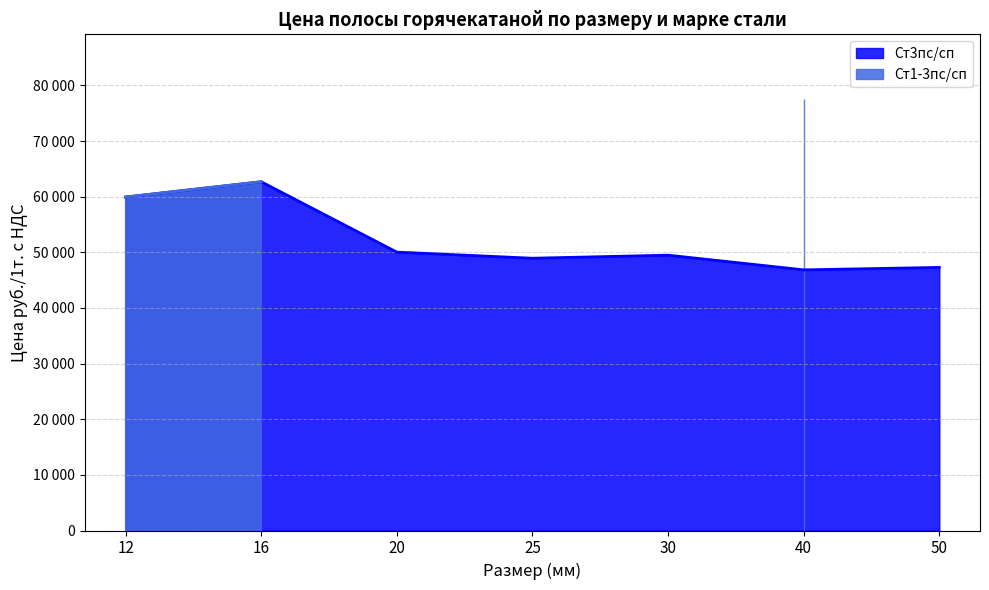

Which has a higher value, 25 or 40?

25